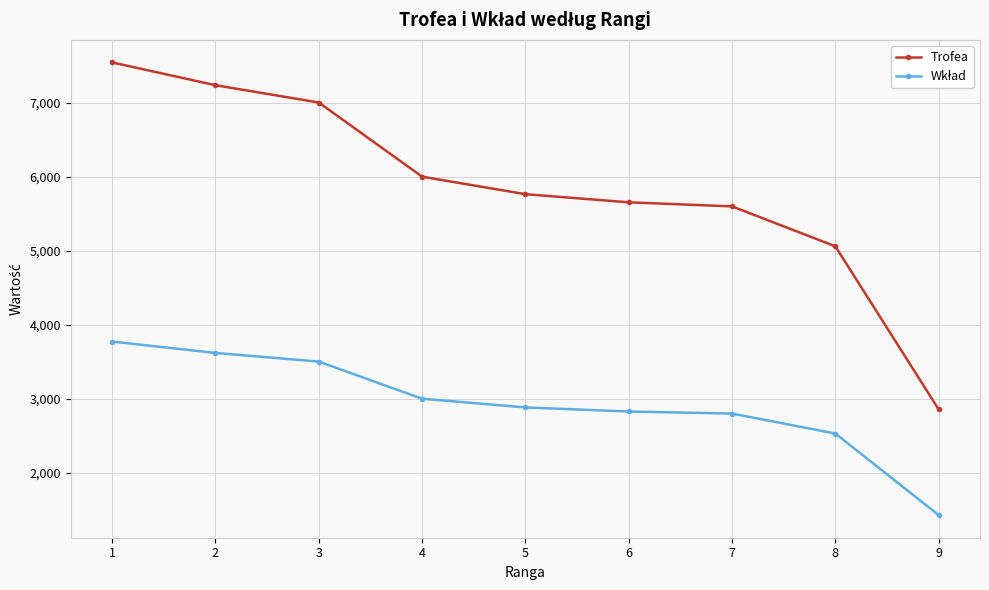

Between 1 and 8, which series saw the biggest shift?

Trofea